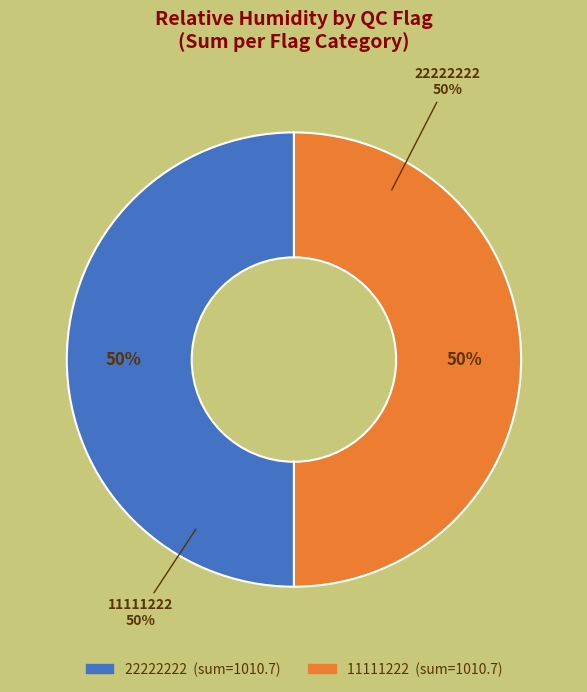

True or false: 4 accounts for 11% of the total.

False